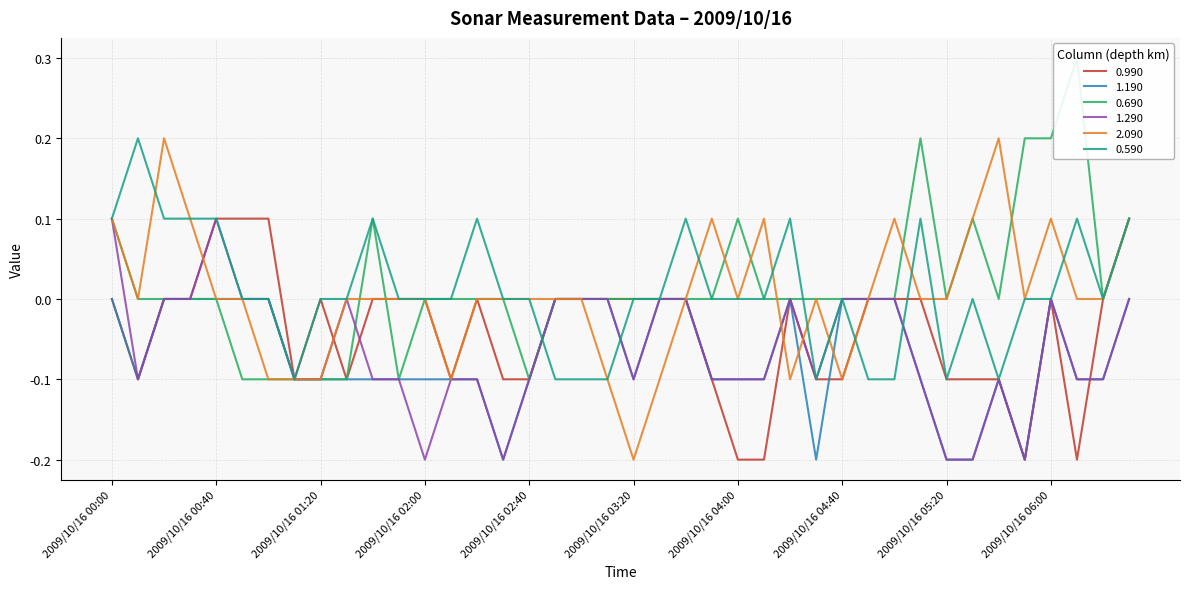

What is the greatest value displayed?

0.3